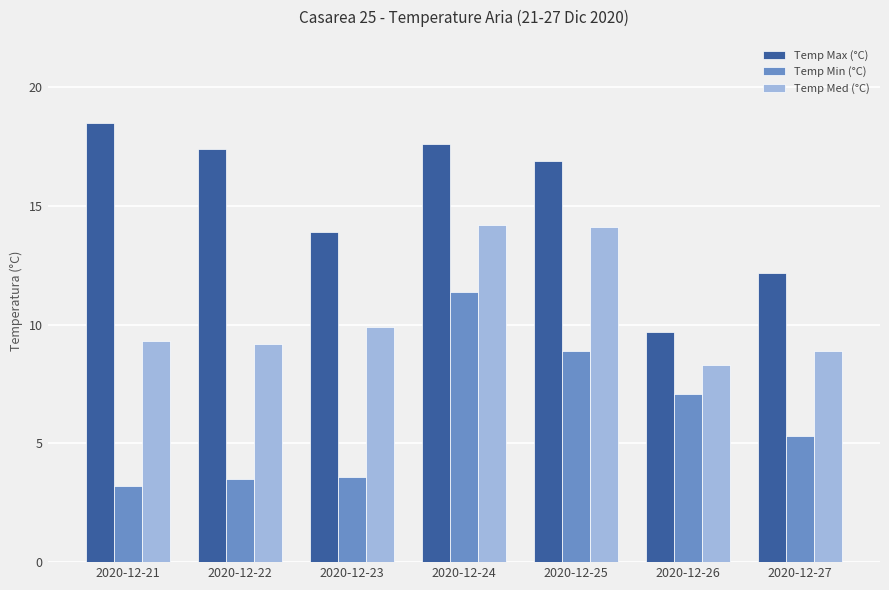

Reading left to right, list all the values displayed in this chart.

Temp Max (°C): 2020-12-21=18.5	2020-12-22=17.4	2020-12-23=13.9	2020-12-24=17.6	2020-12-25=16.9	2020-12-26=9.7	2020-12-27=12.2
Temp Min (°C): 2020-12-21=3.2	2020-12-22=3.5	2020-12-23=3.6	2020-12-24=11.4	2020-12-25=8.9	2020-12-26=7.1	2020-12-27=5.3
Temp Med (°C): 2020-12-21=9.3	2020-12-22=9.2	2020-12-23=9.9	2020-12-24=14.2	2020-12-25=14.1	2020-12-26=8.3	2020-12-27=8.9